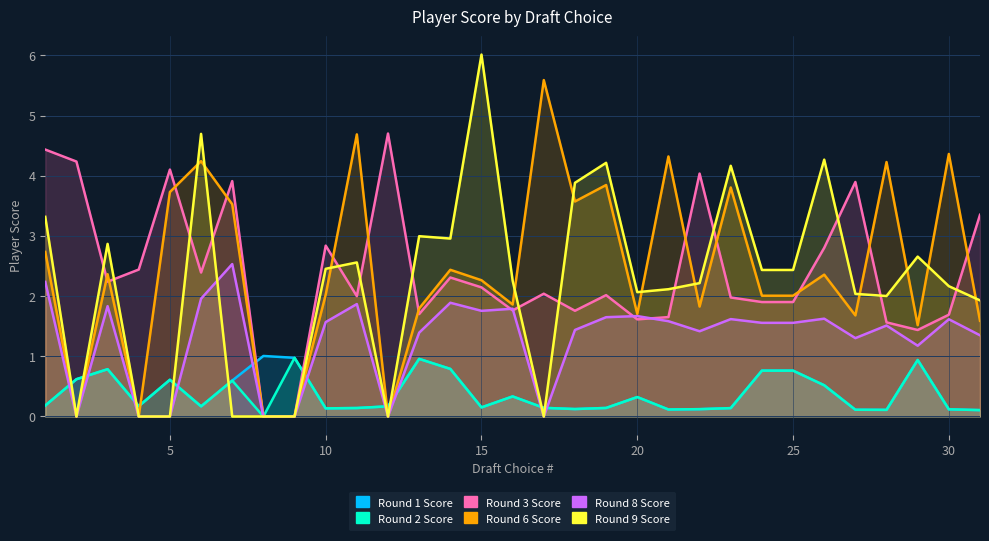

Between which two adjacent categories do Round 1 Score and Round 6 Score first intersect?

1 and 2